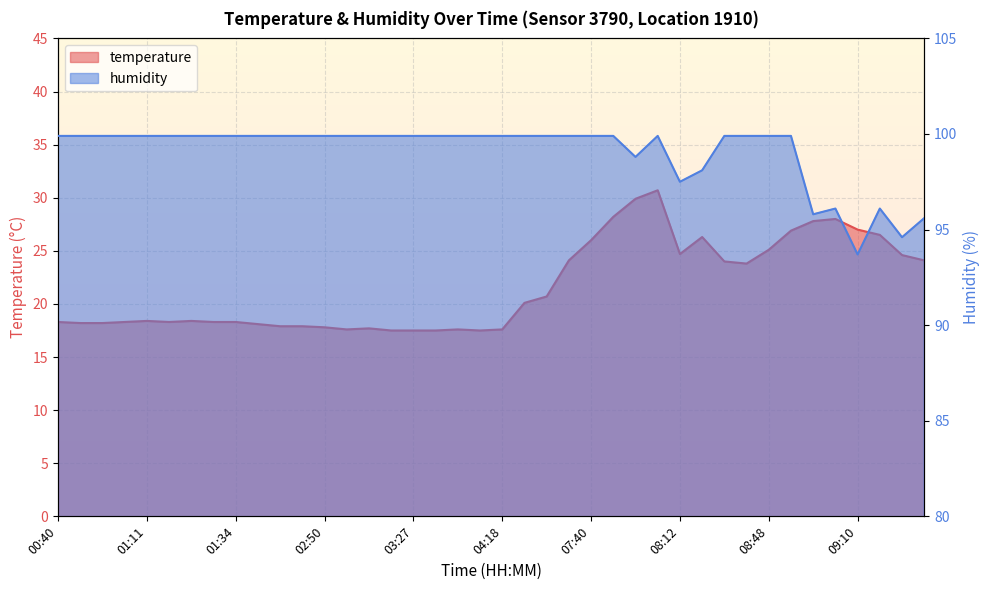

What is the difference between the maximum and second lowest values in the humidity series?

5.3